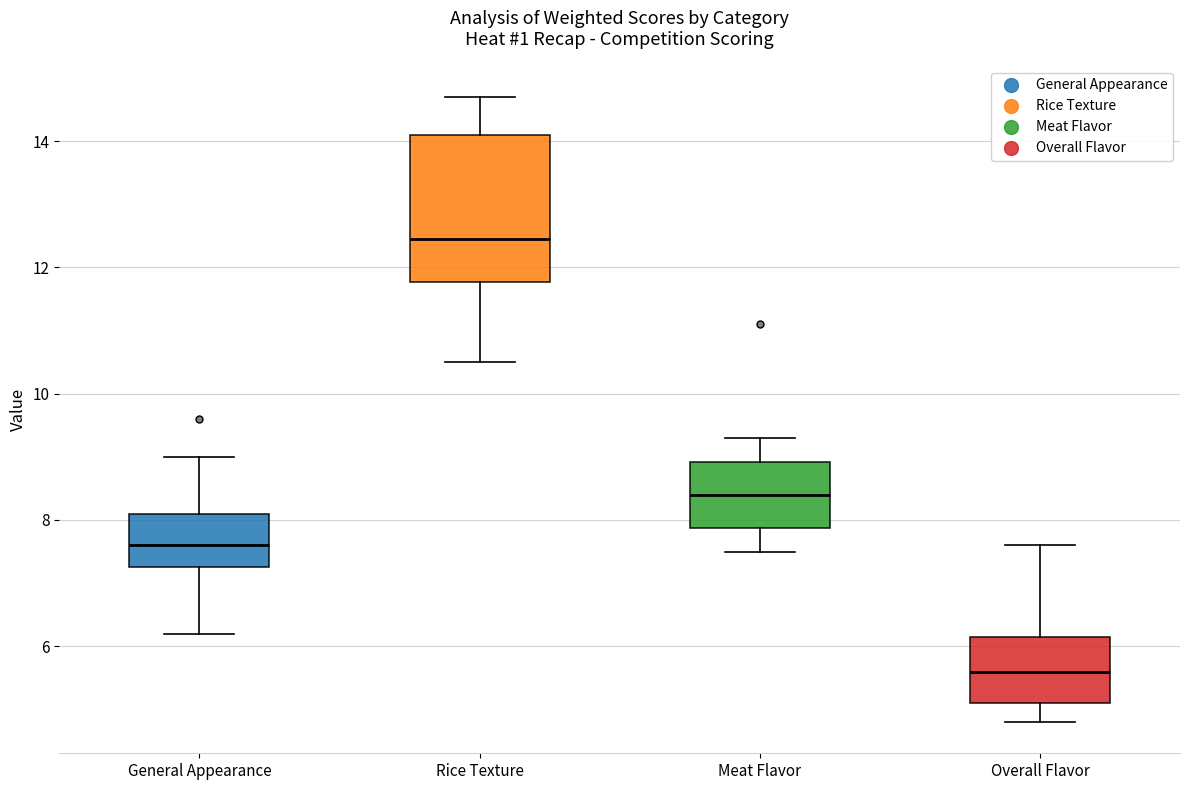

Which box has the highest median line?

Rice Texture